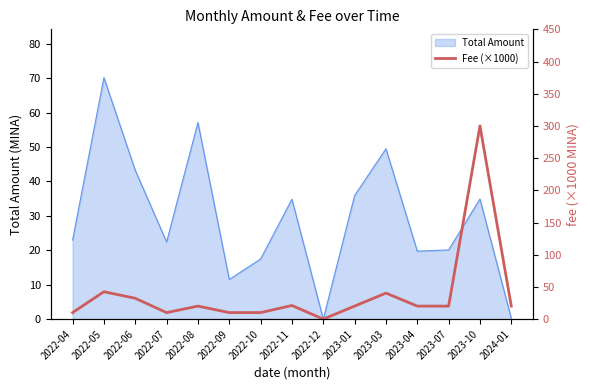

Reading left to right, extract all data points from this chart.

2022-04=10.1	2022-05=42.5	2022-06=32.3	2022-07=10.1	2022-08=20.2	2022-09=10.1	2022-10=10.1	2022-11=21.2	2022-12=0.0	2023-01=20.2	2023-03=40.4	2023-04=20.2	2023-07=20.2	2023-10=300.0	2024-01=20.2